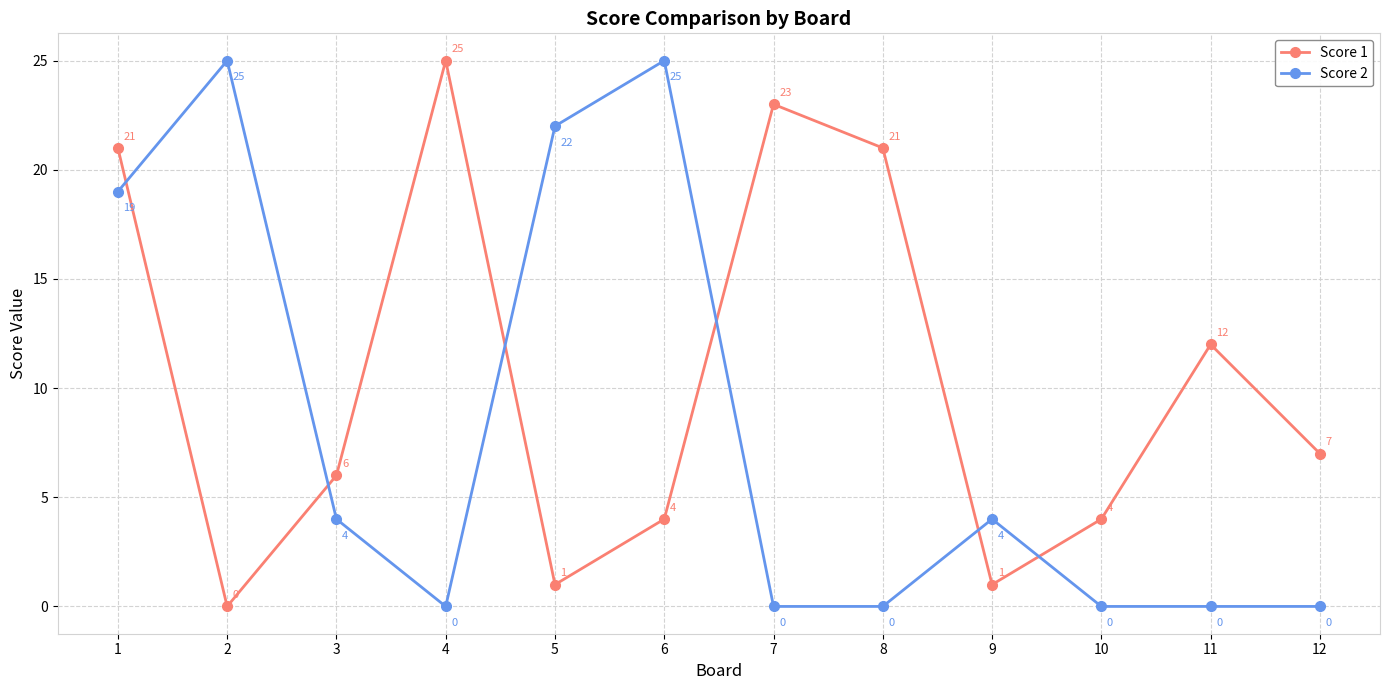

The Score 2 series shows 22 at 5. True or false?

True